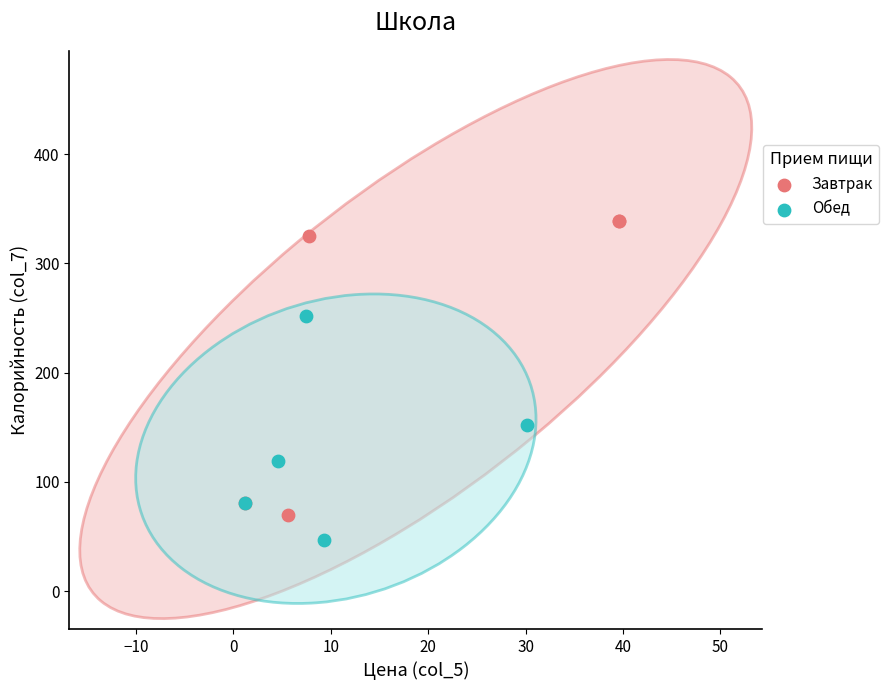

Which series has the widest spread of Y values?

Завтрак